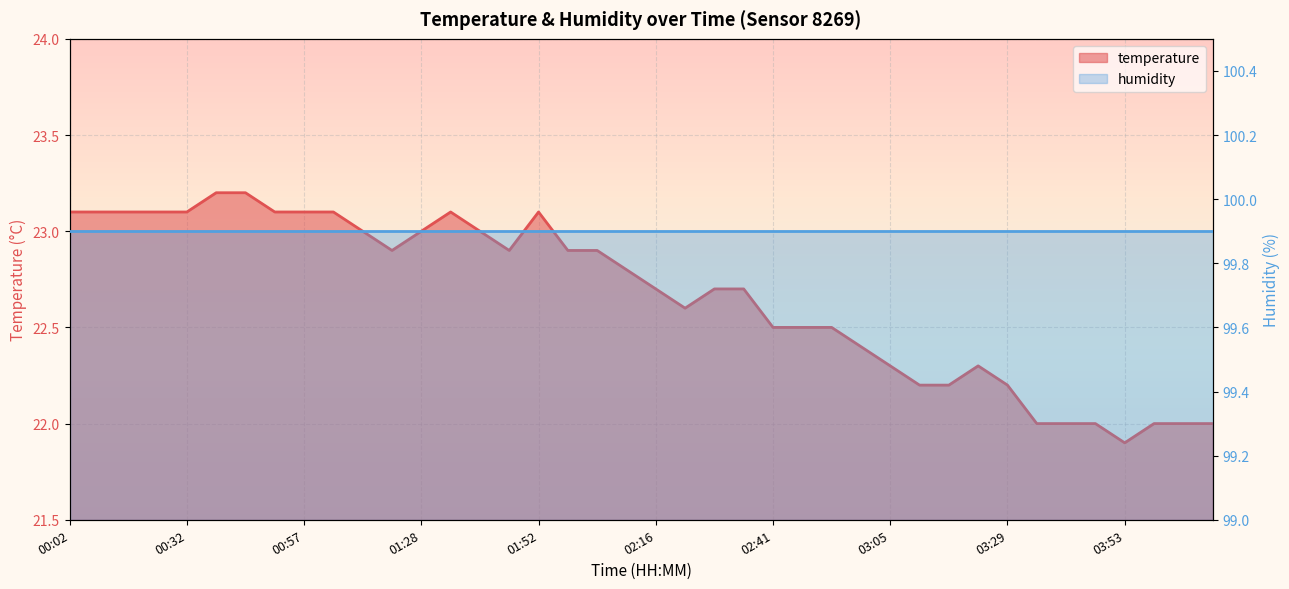

At which label does the data first exceed 22?

00:02